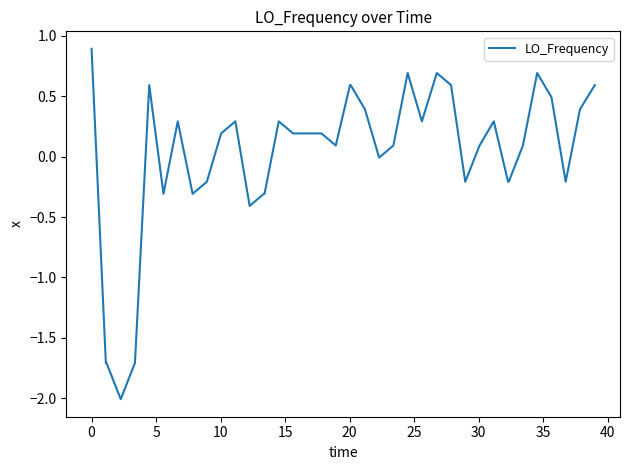

How many categories are shown in the chart?

40